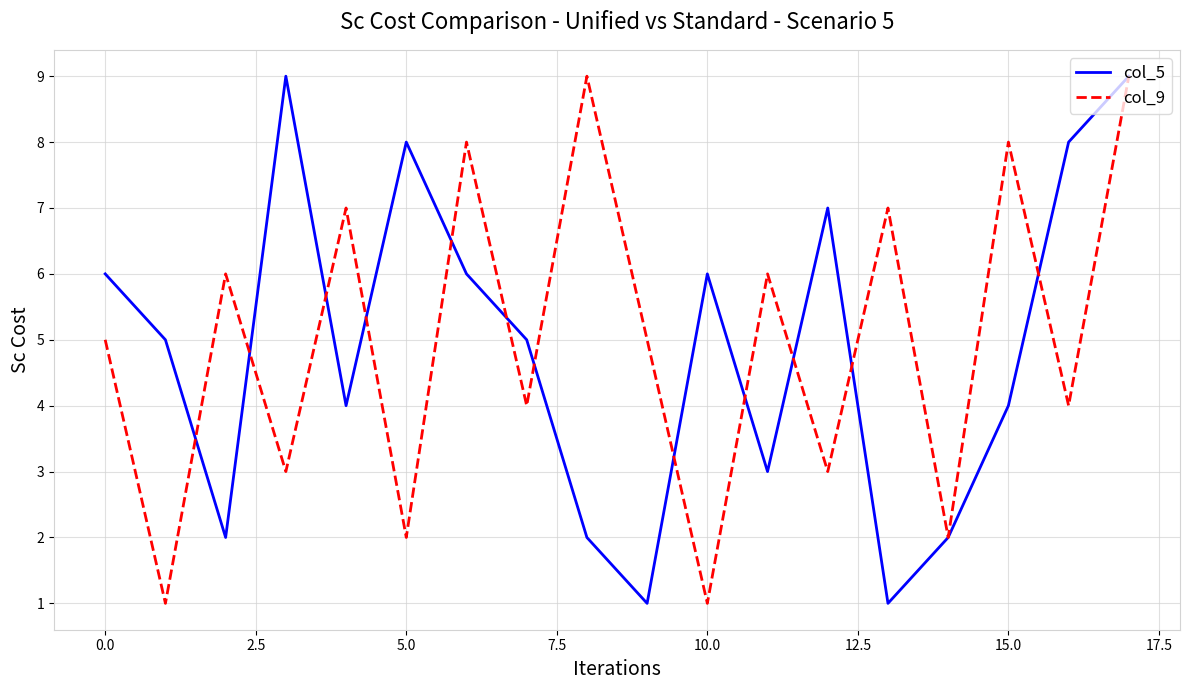

Count the number of categories in the chart.

18